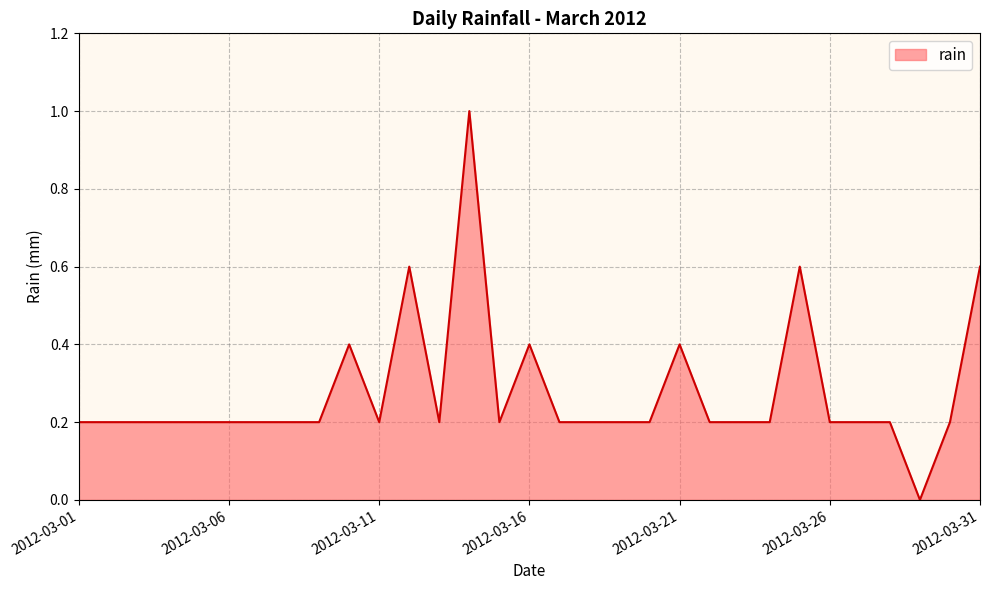

Where is the first local minimum?

2012-03-11